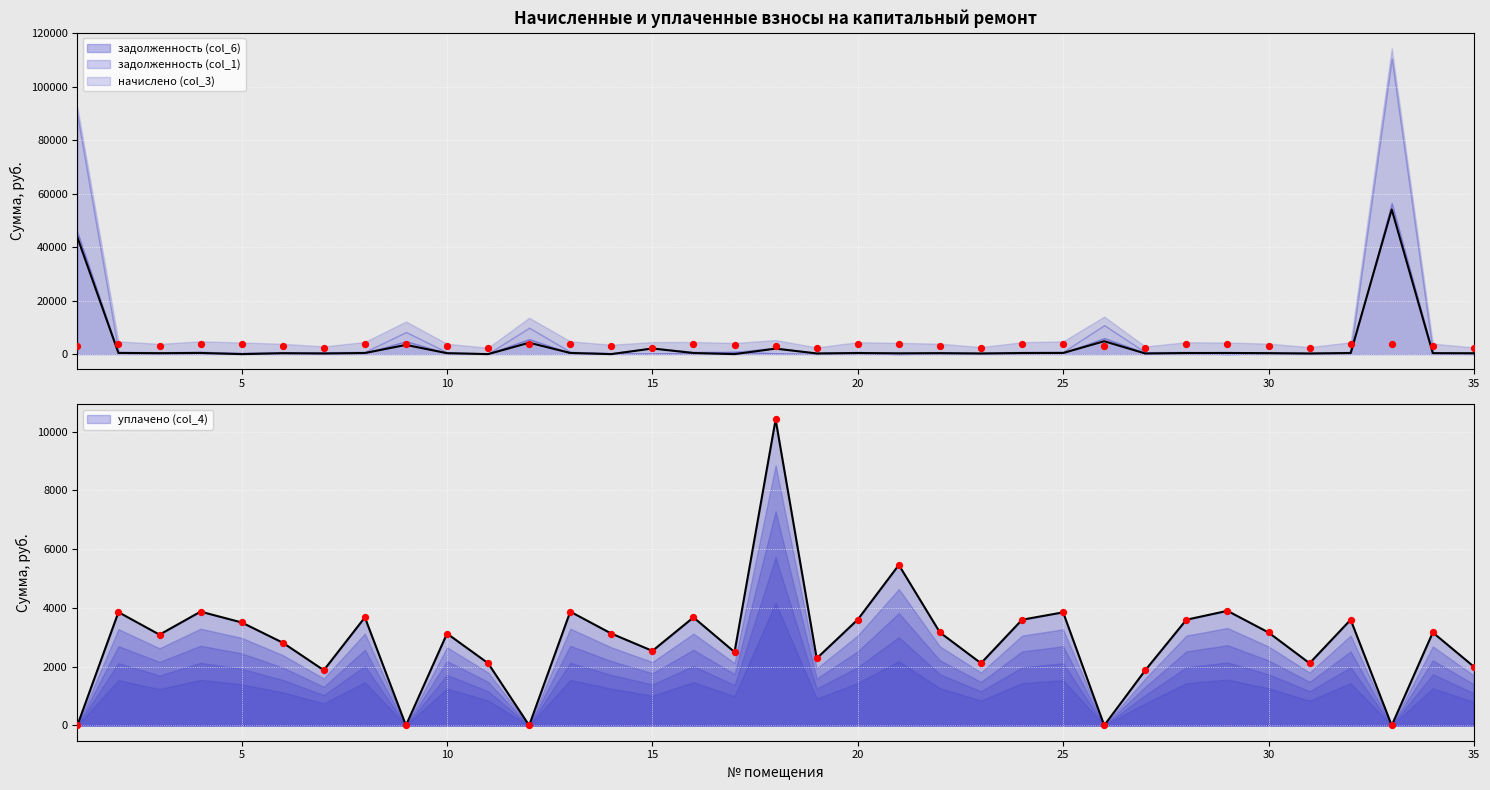

Which series contains the highest Y value?

задолженность (col_1)